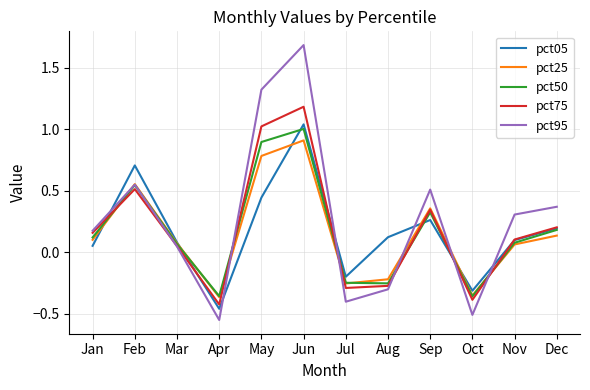

At which category does the chart reach its minimum across all series?

Apr